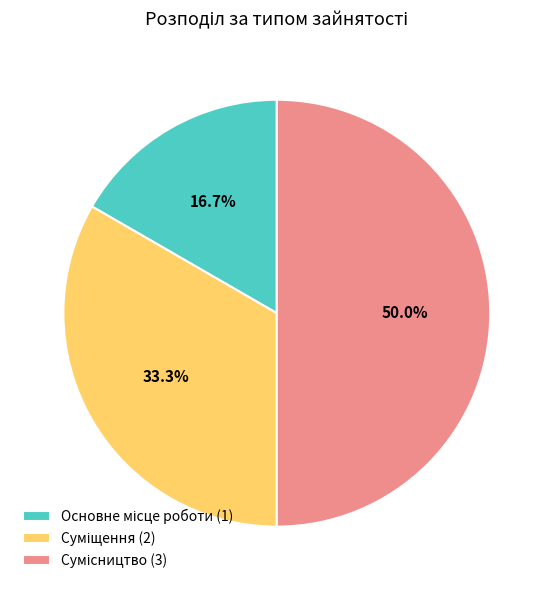

Count the number of slices in the pie.

3